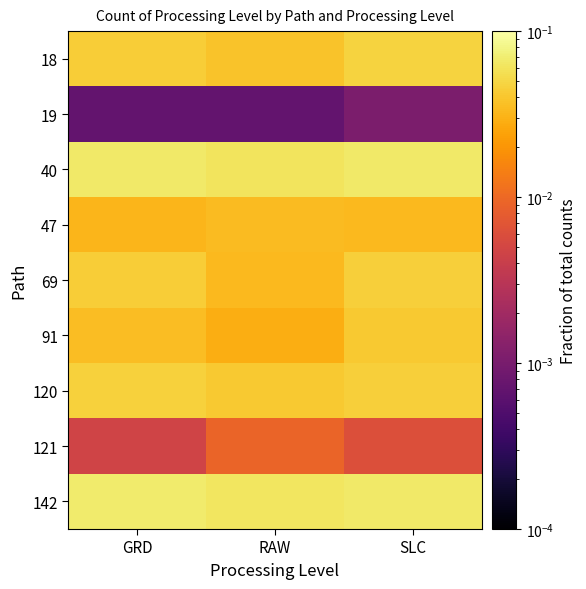

What is the difference between the highest and lowest values at RAW?

0.1